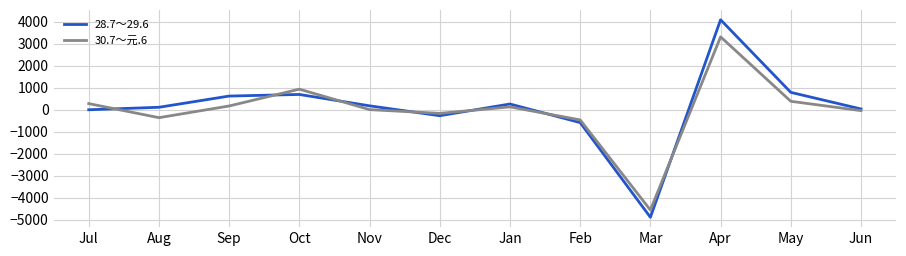

What is the total value across all series at Apr?

7403